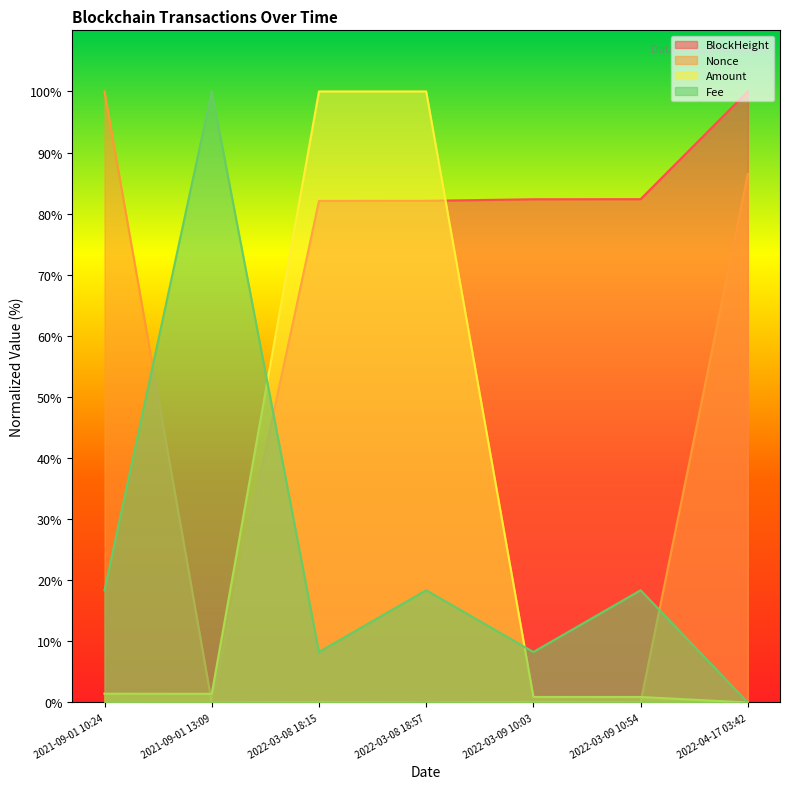

Is the value of Amount at 2022-03-08 18:57 greater than the value of Fee at 2022-03-08 18:57?

Yes